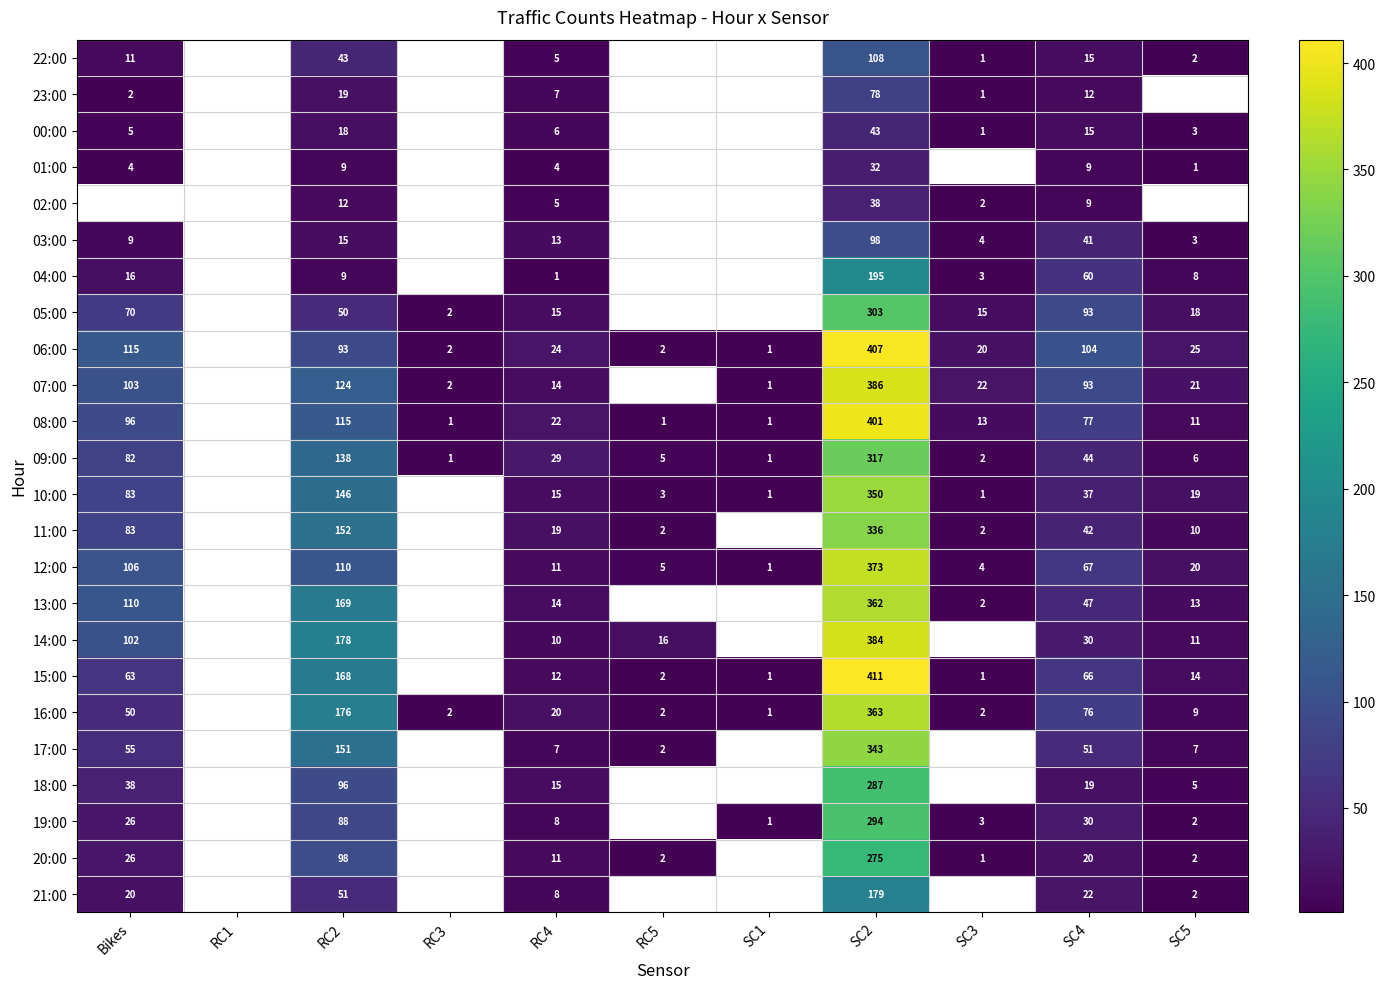

Is it true that 10:00 equals 19 at SC5?

True